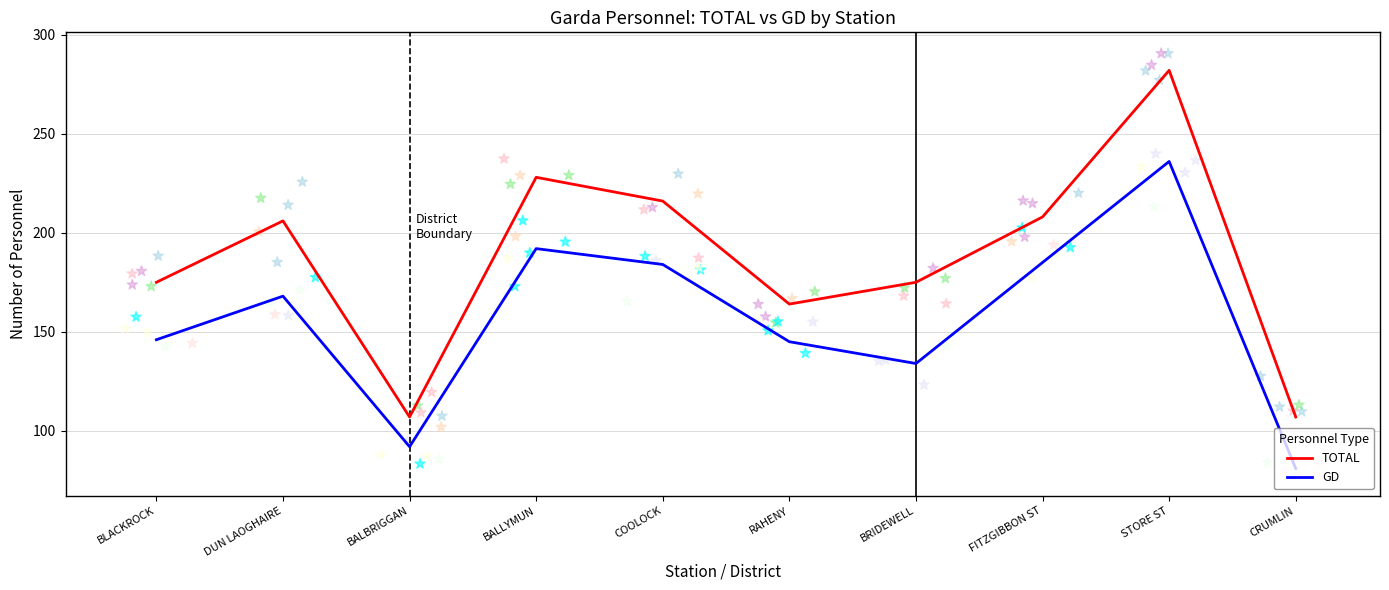

Is the value of TOTAL at BLACKROCK greater than the value of GD at COOLOCK?

No